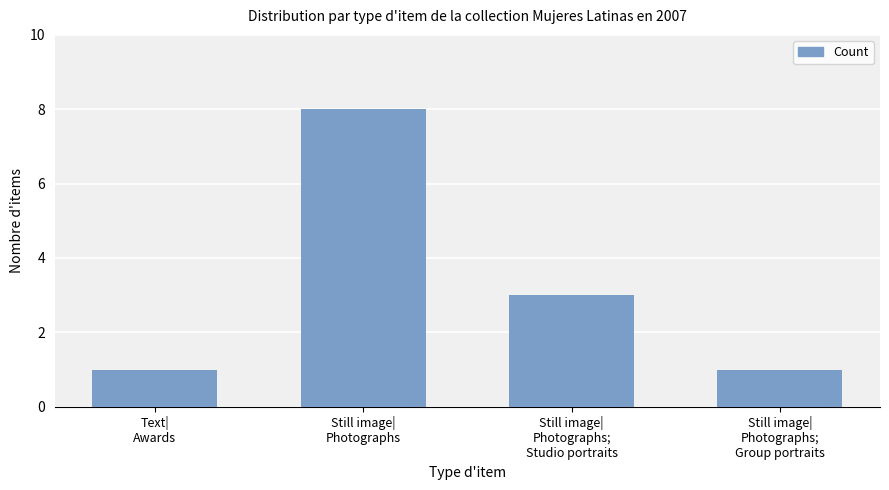

What is the change in value from Still image|
Photographs to Still image|
Photographs;
Studio portraits?

-5